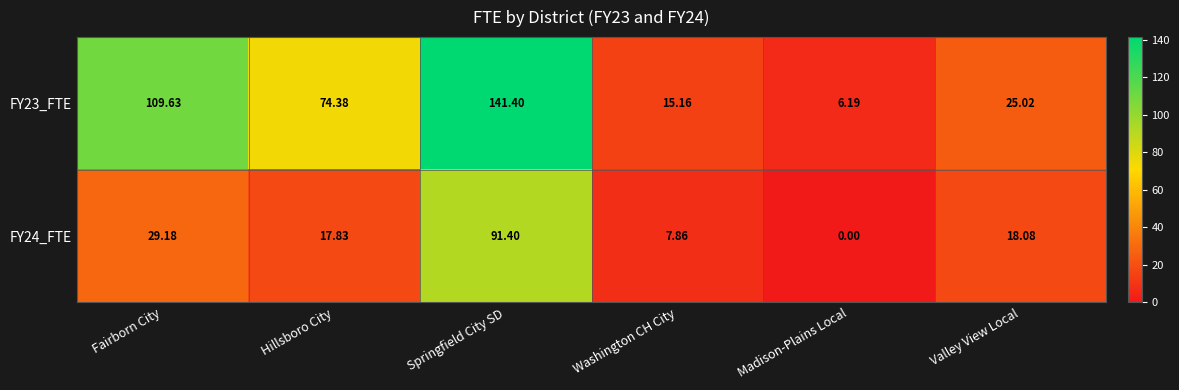

What is the total value across all series at Madison-Plains Local?

6.2